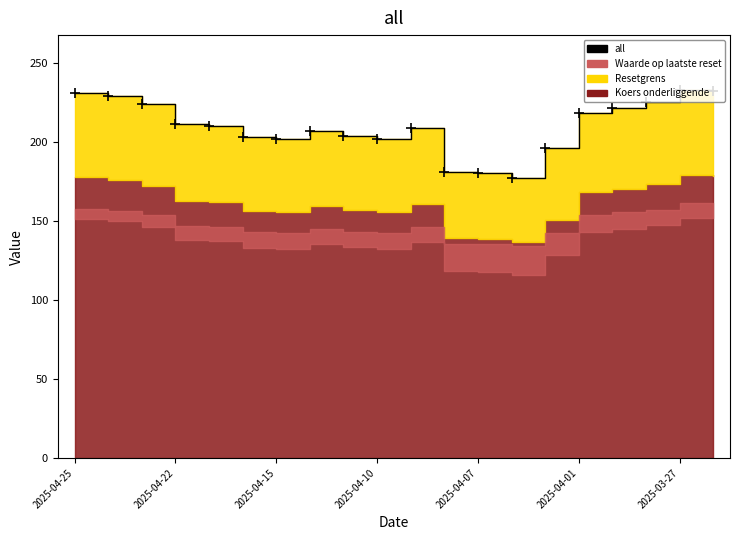

Approximately how many times larger is the value at 19 compared to 2025-04-10?

1.1